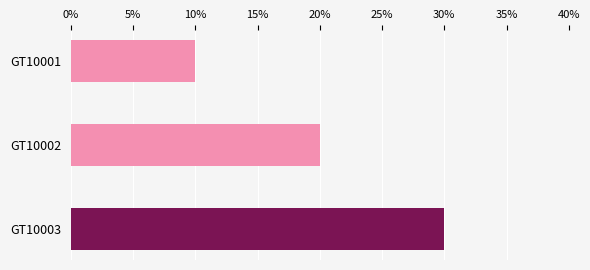

Does the chart contain any negative values?

No